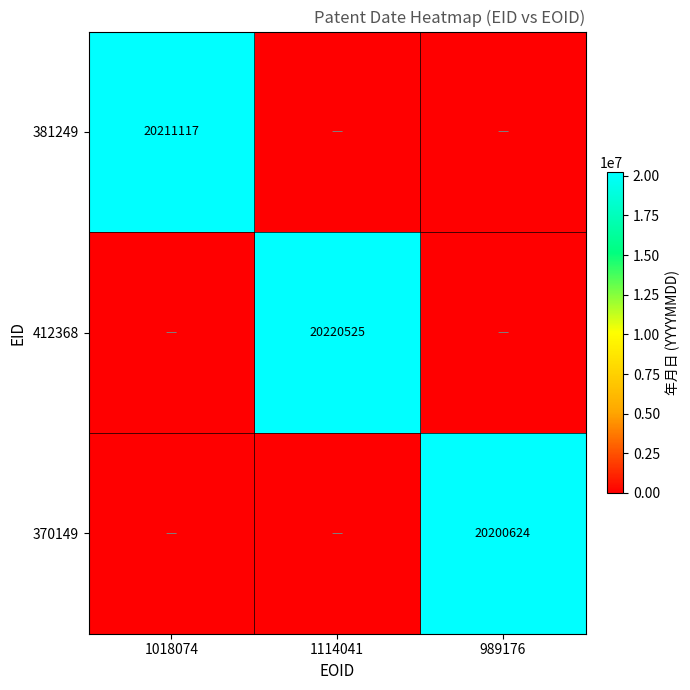

The 381249 series shows 20211117 at 1018074. True or false?

True